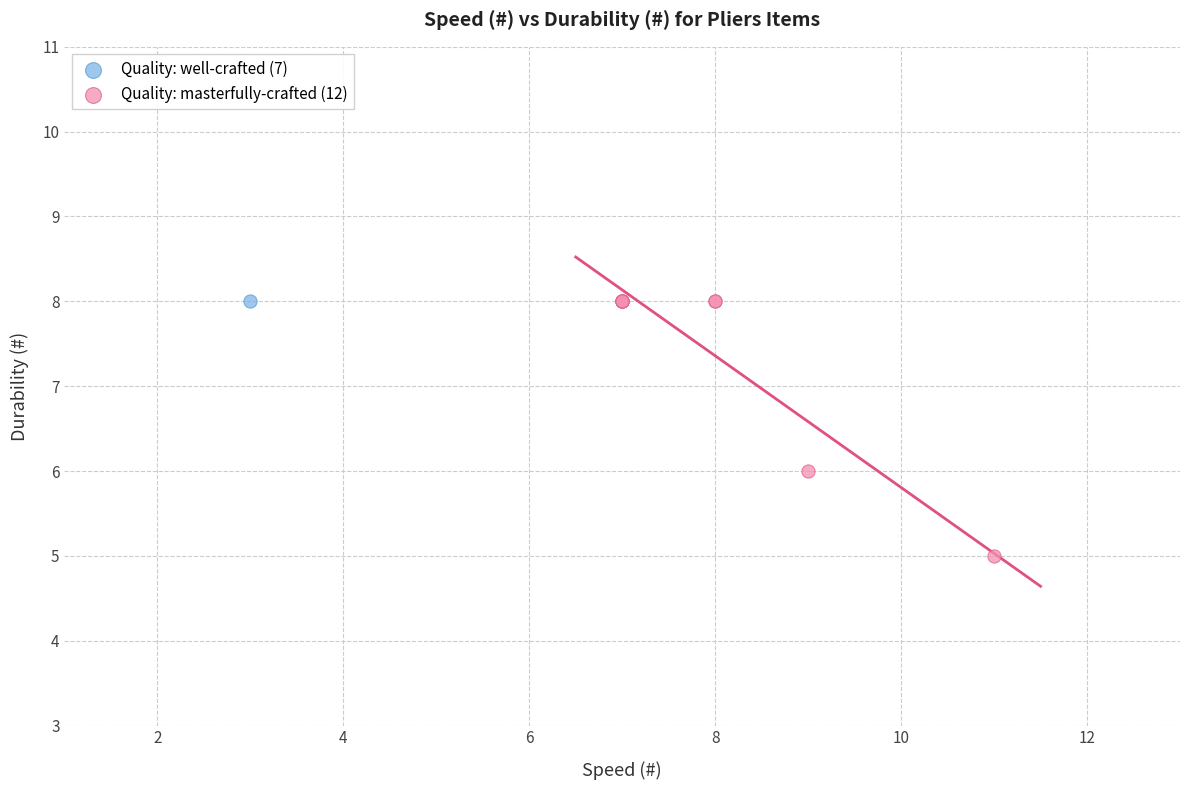

What are all the series names shown in the legend?

Quality: well-crafted (7), Quality: masterfully-crafted (12)